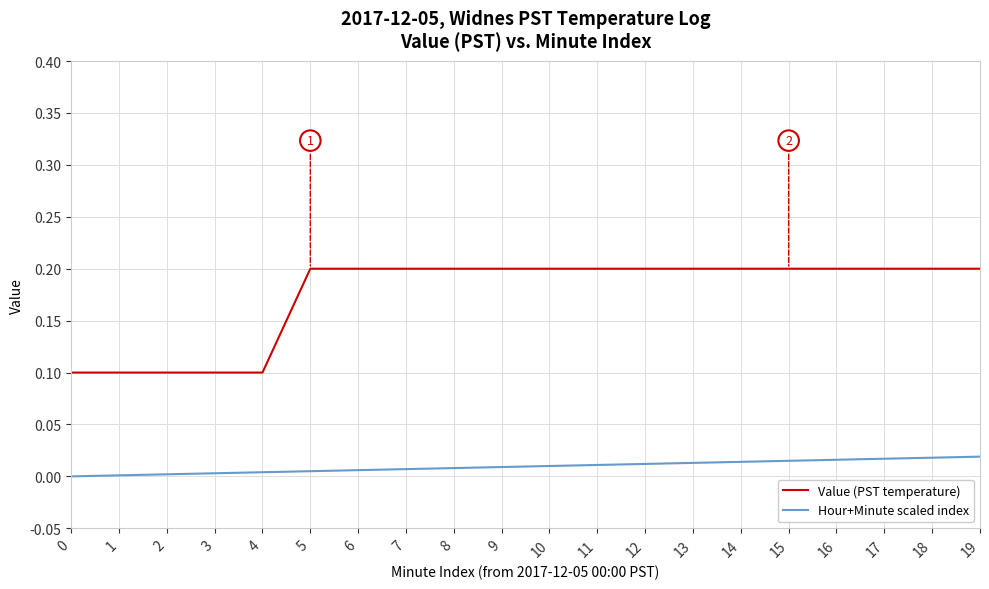

Is it true that Value (PST temperature) equals 0.2 at 7?

True